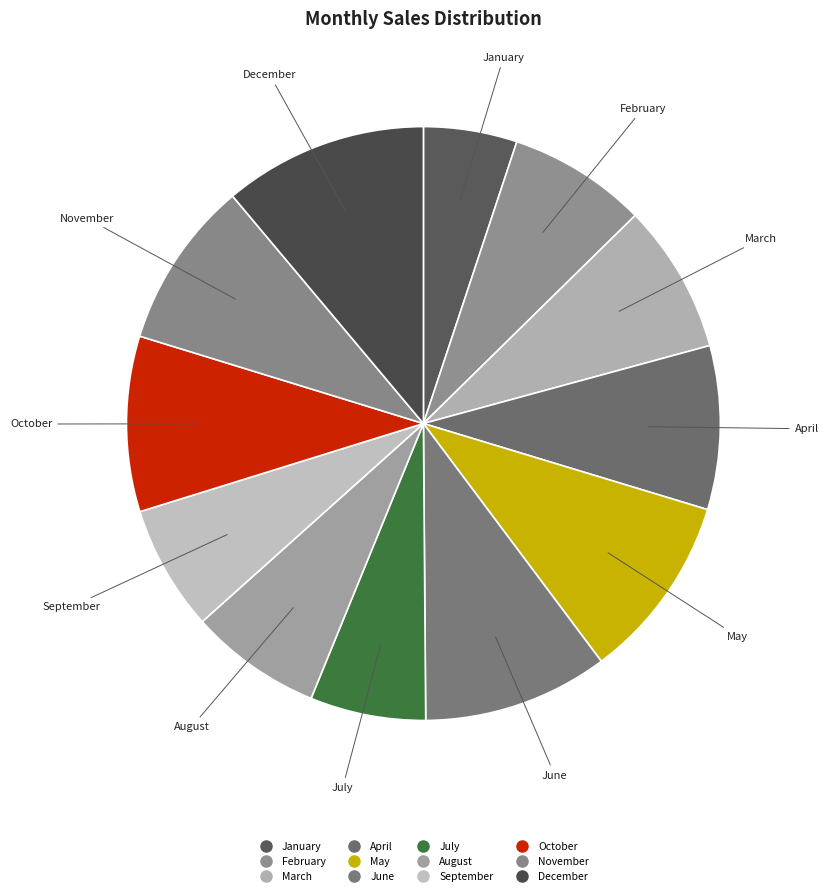

How many segments does this pie chart have?

12